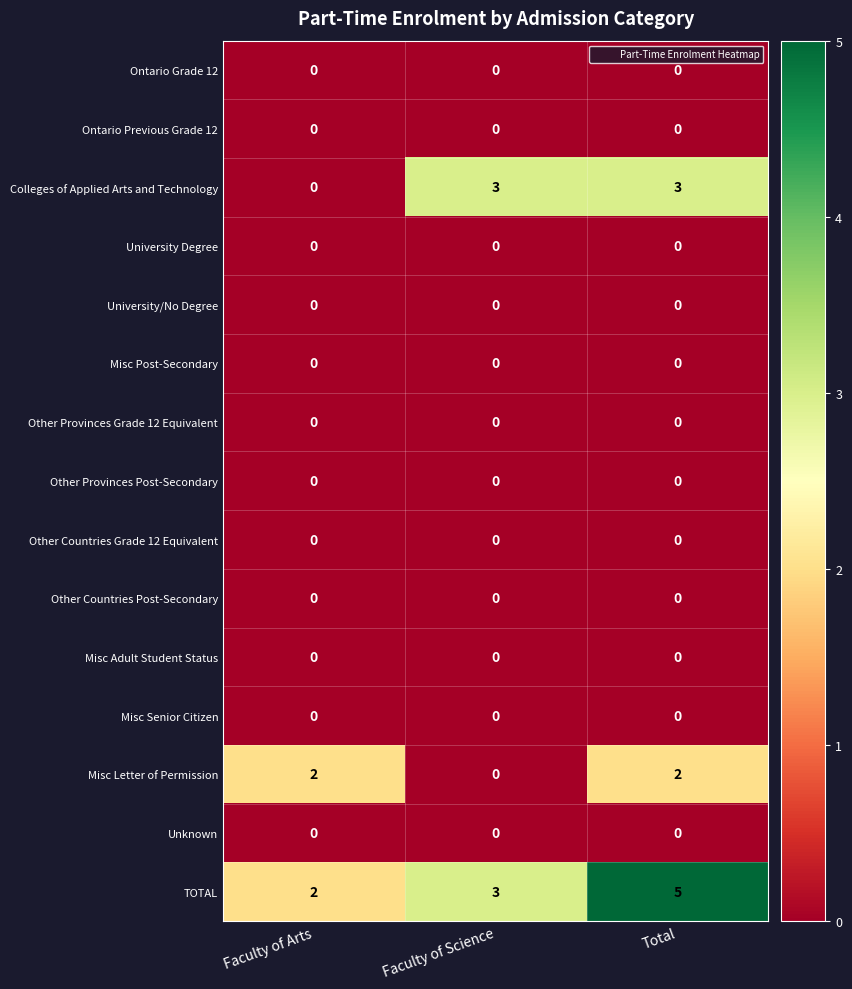

Between Faculty of Arts and Faculty of Science, which series saw the biggest shift?

Colleges of Applied Arts and Technology